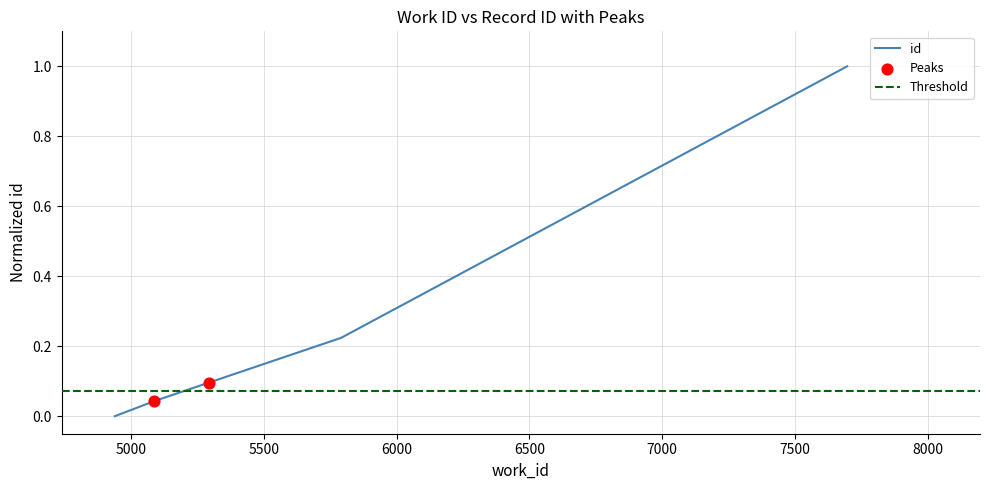

Which has a higher value, 4939 or 5088?

5088